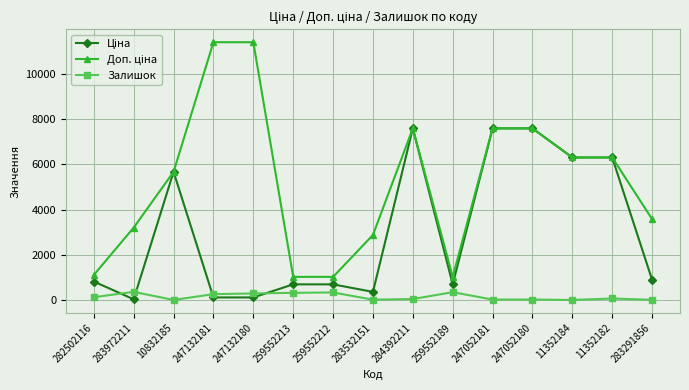

Where is the first local minimum for Залишок?

10832185